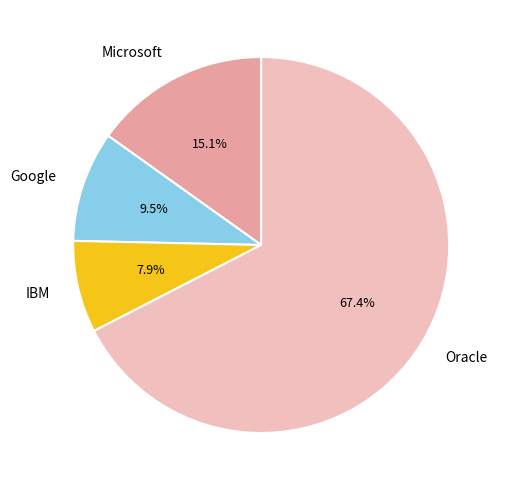

Does Google account for over 50% of the chart?

No